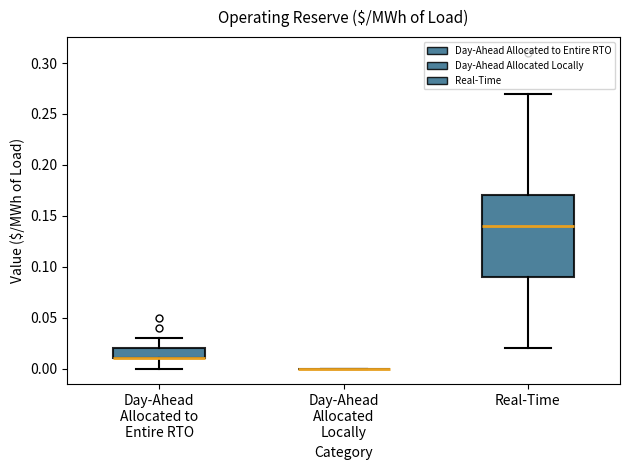

Which box is the tallest, from its lower edge to its upper edge?

Real-Time